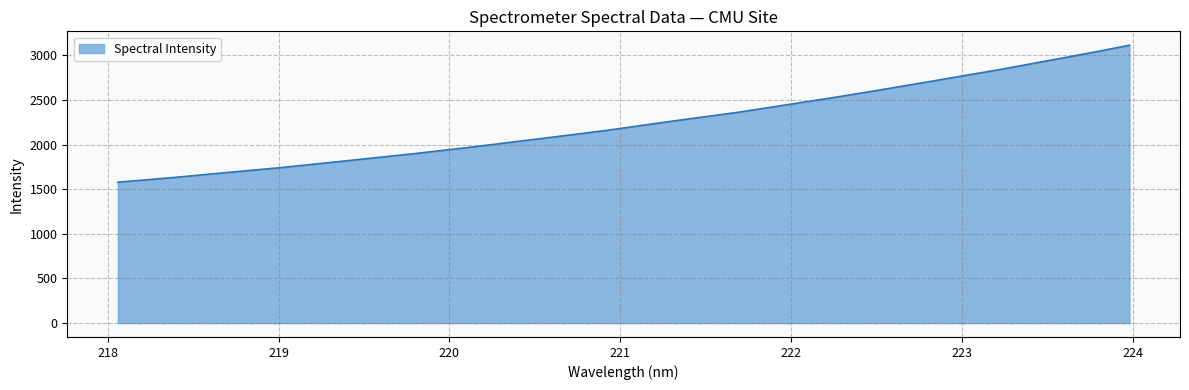

What is the smallest value displayed?

1578.6